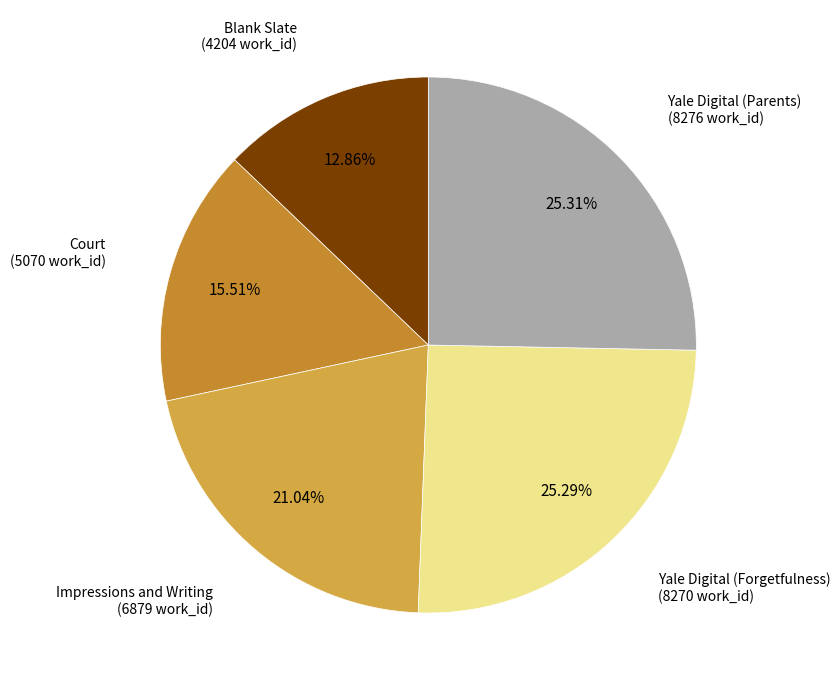

To the nearest percent, what percentage of the pie is Yale Digital (Parents)?

25%